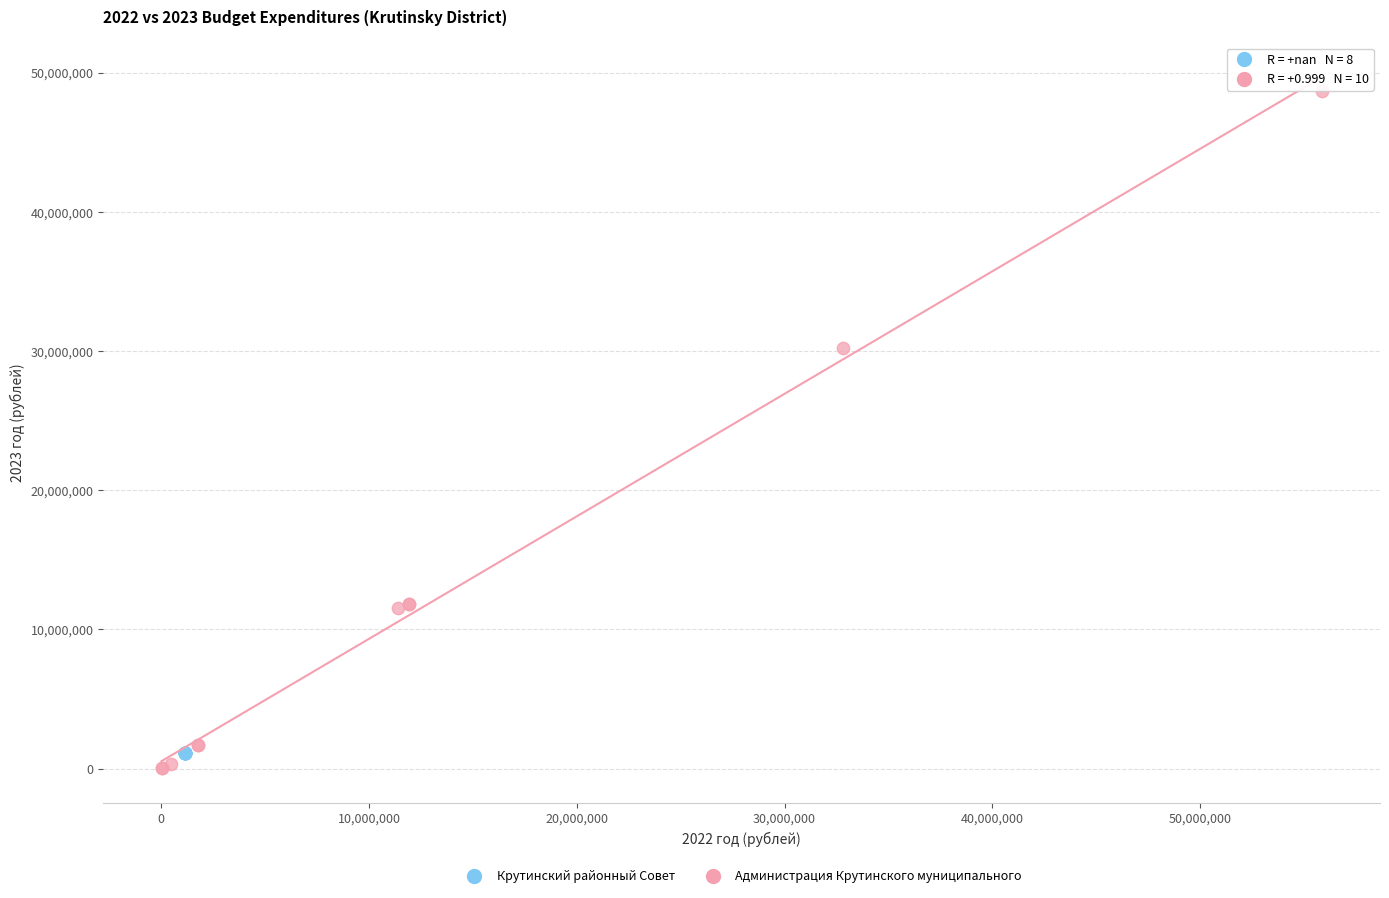

Which series reaches the maximum Y coordinate?

Администрация Крутинского муниципального